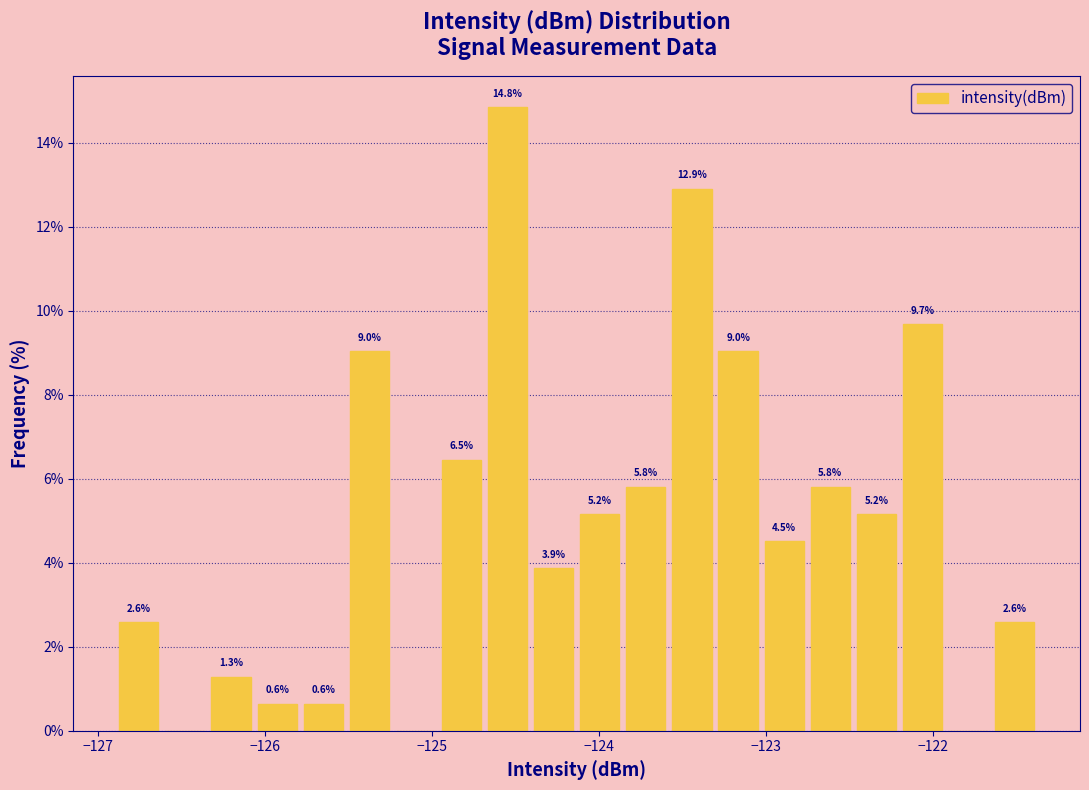

Read against the x-axis, roughly where is the centre of the tallest bar?

-124.5